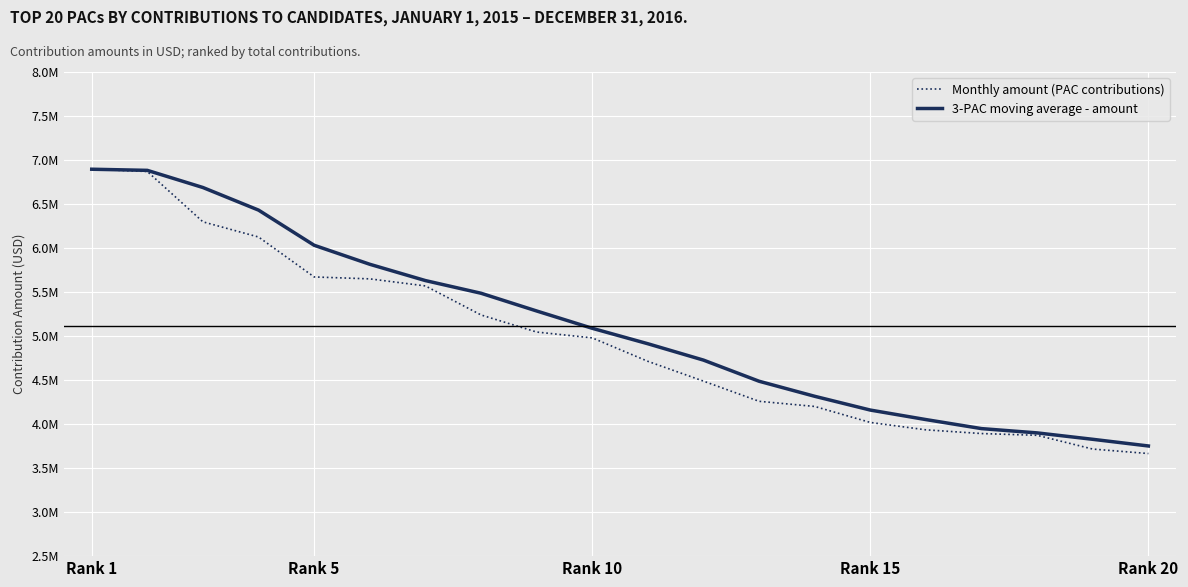

Count the number of categories in the chart.

20